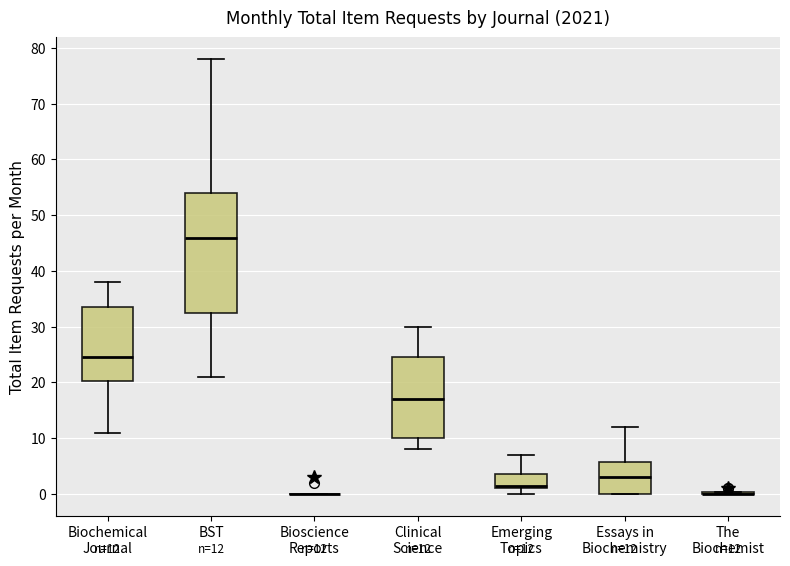

Which box is the tallest, from its lower edge to its upper edge?

BST